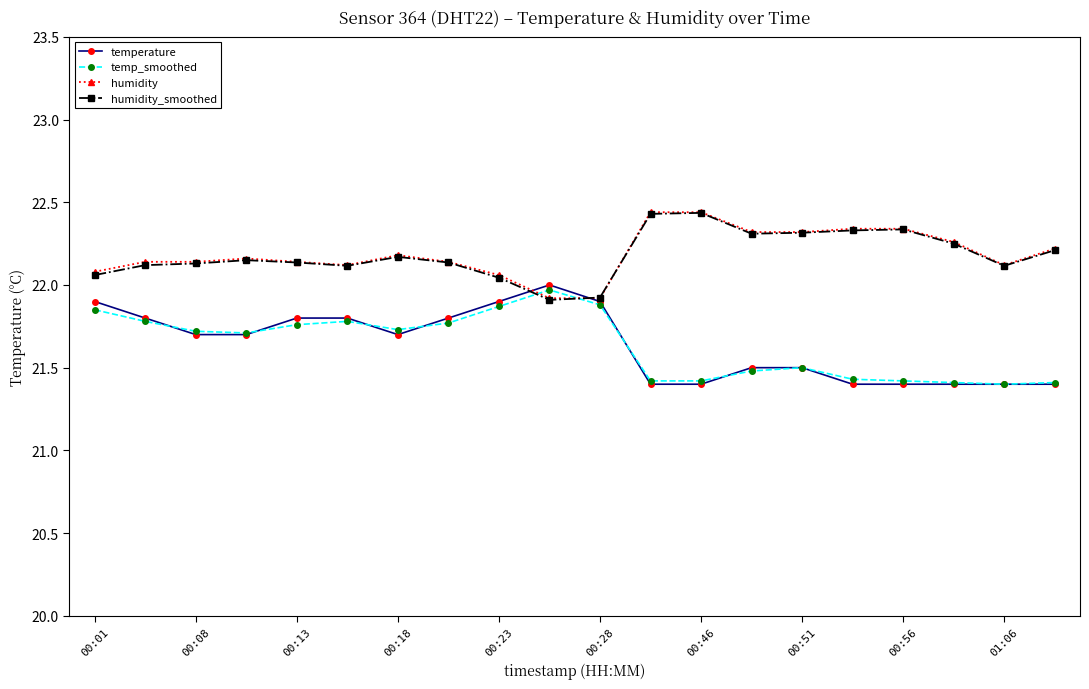

How many data points does each series have?

20